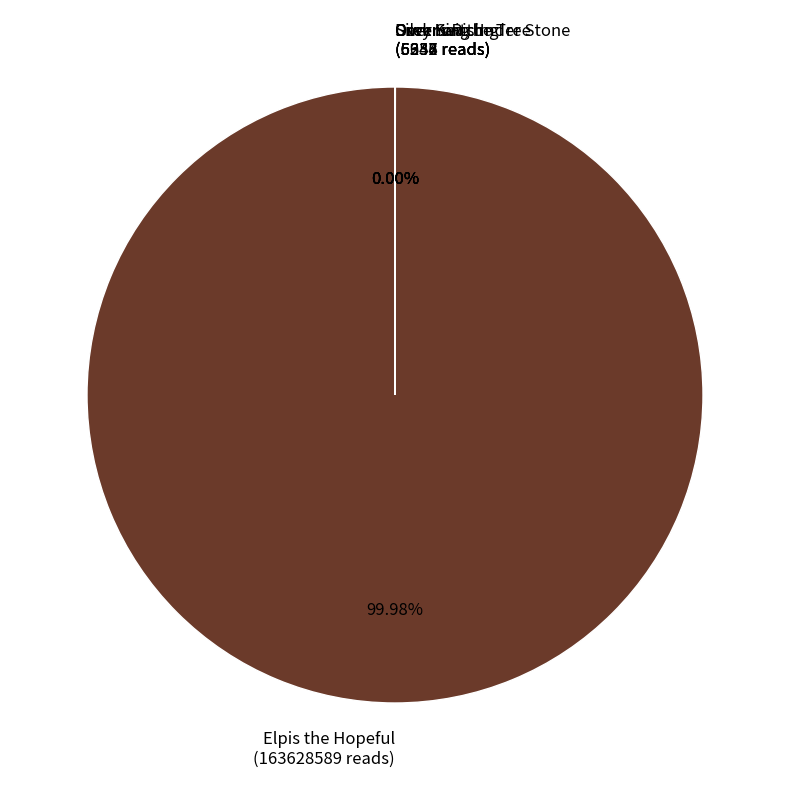

Does any single category account for the majority?

Yes